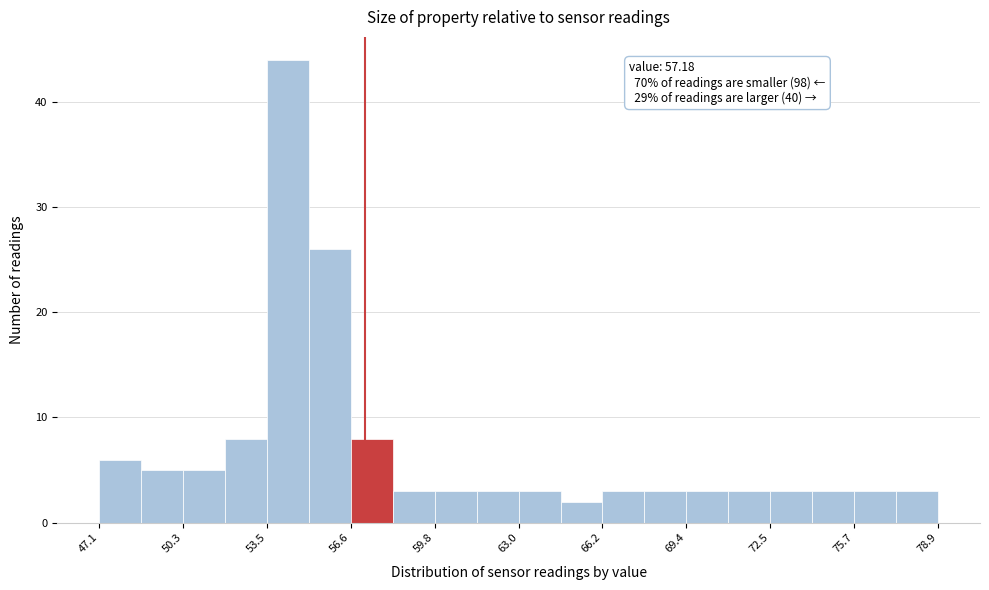

Around what value on the x-axis is the tallest bar? Give the approximate position of its centre, as read against the axis.

54.5